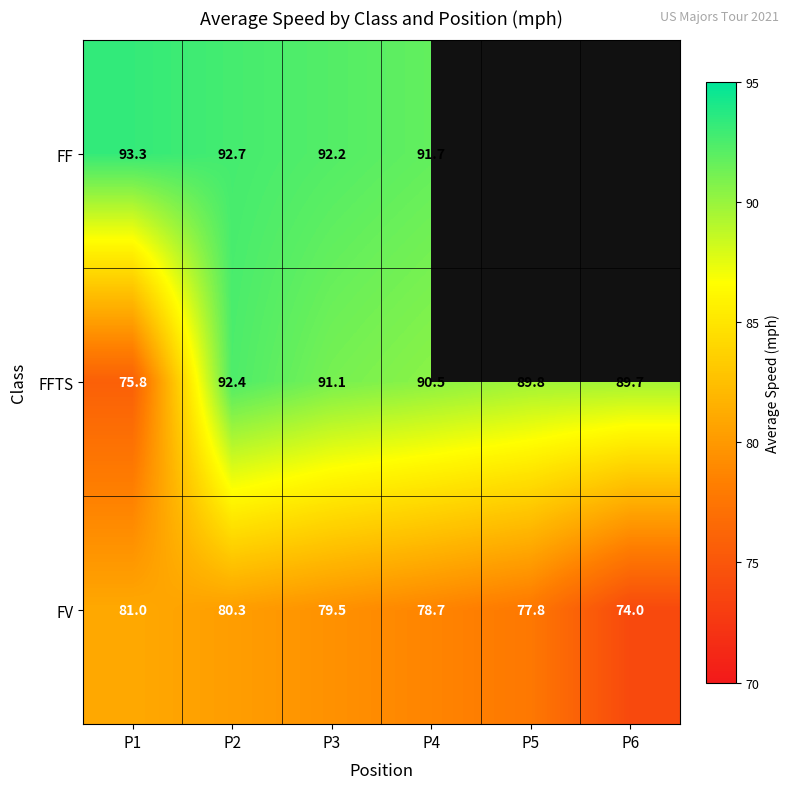

What is the sum of all FV values?

471.3